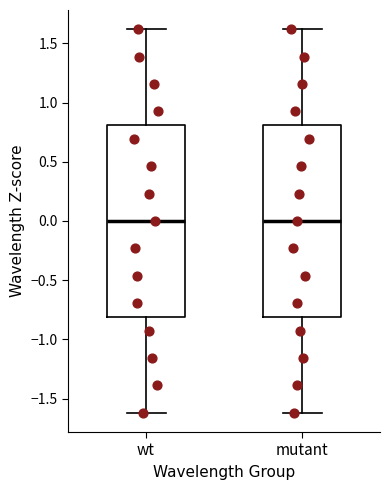

Where does the median line of the box for mutant sit on the y-axis? The values are not printed on the chart, so give them approximately, as read against the axis.

0.0